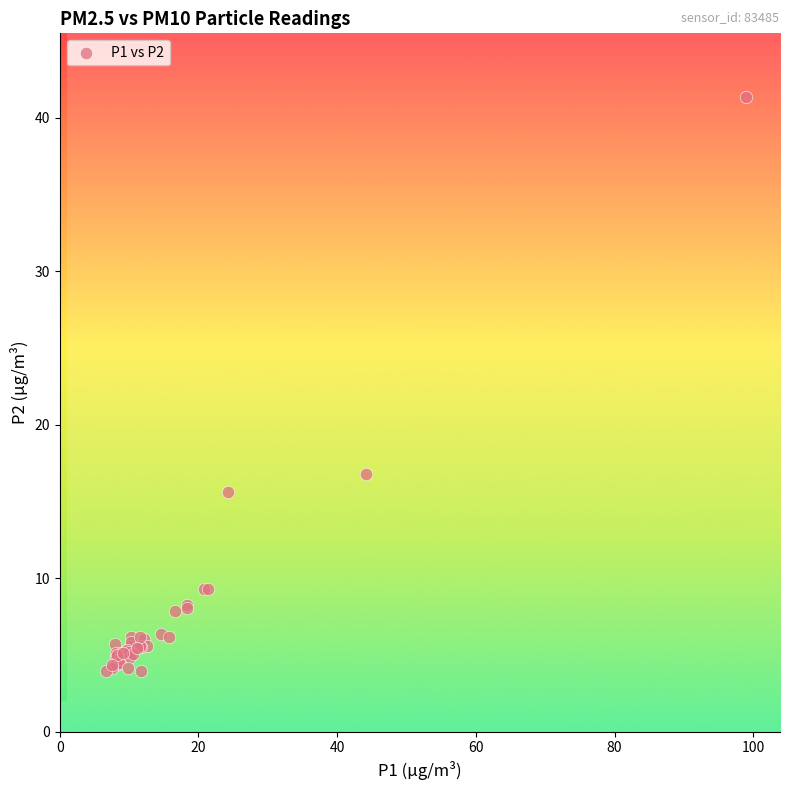

What Y value in the scatter plot is closest to 22?

16.8